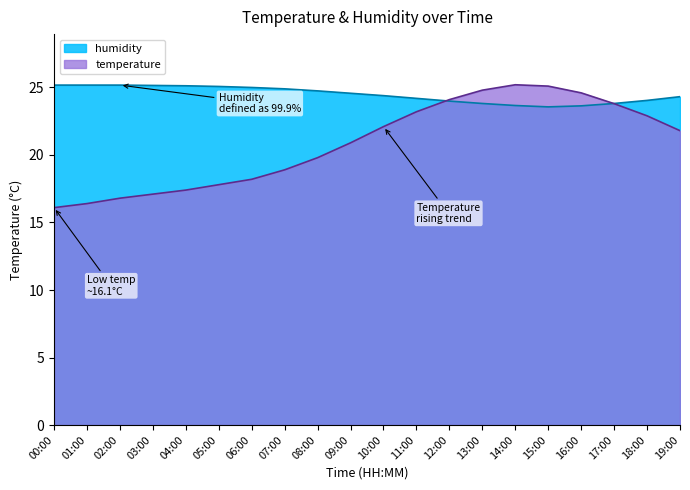

Is the value of humidity at 17:00 greater than the value of temperature at 09:00?

Yes